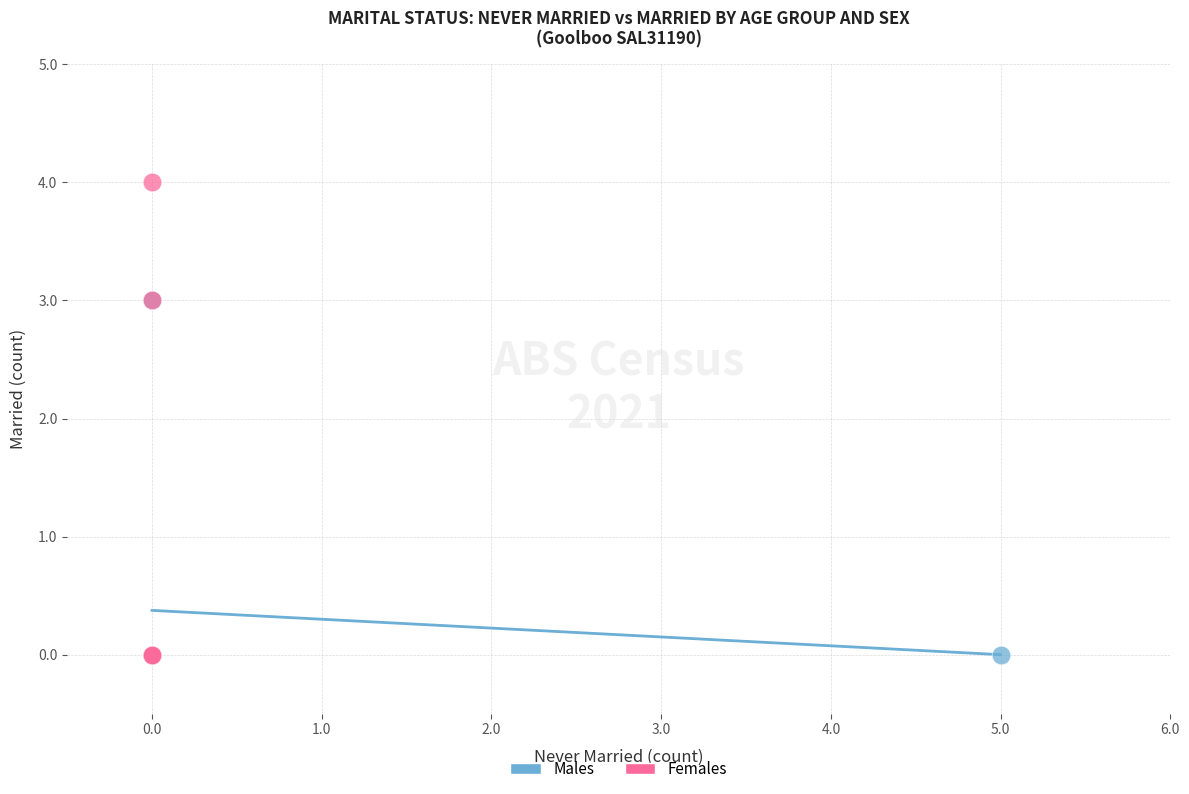

Which series has the widest spread of Y values?

Females